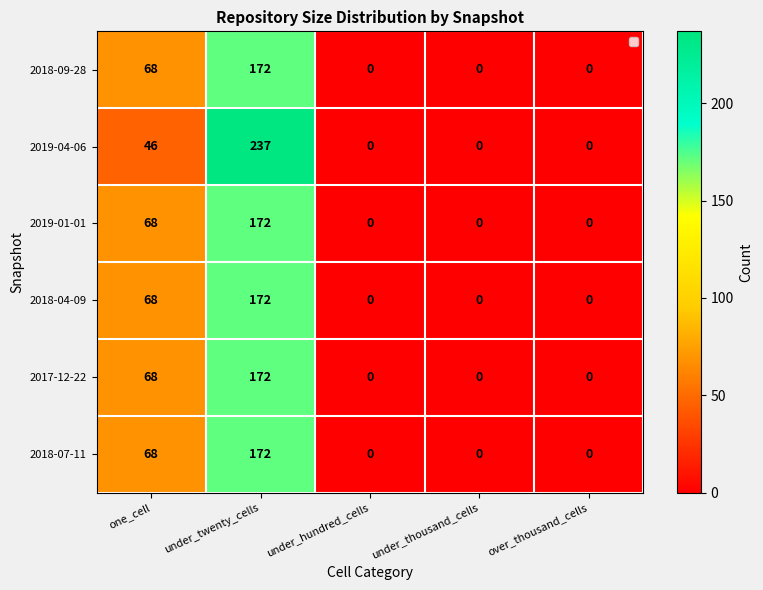

What is the difference between the maximum and minimum values in the 2018-04-09 series?

172